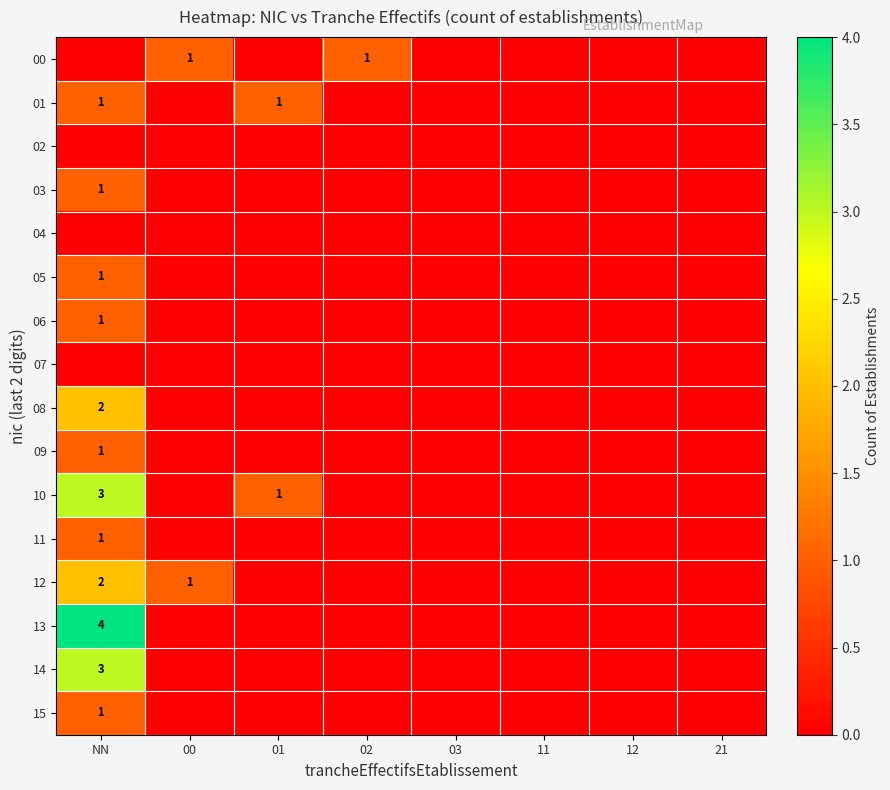

How many series are shown in this chart?

16